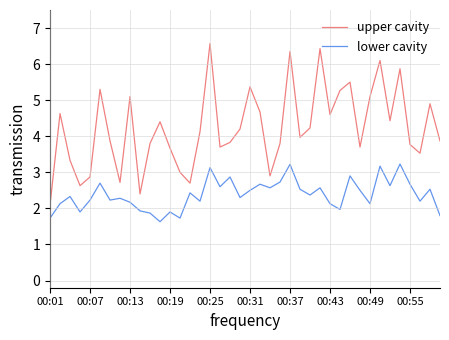

What are all the series names shown in the legend?

upper cavity, lower cavity